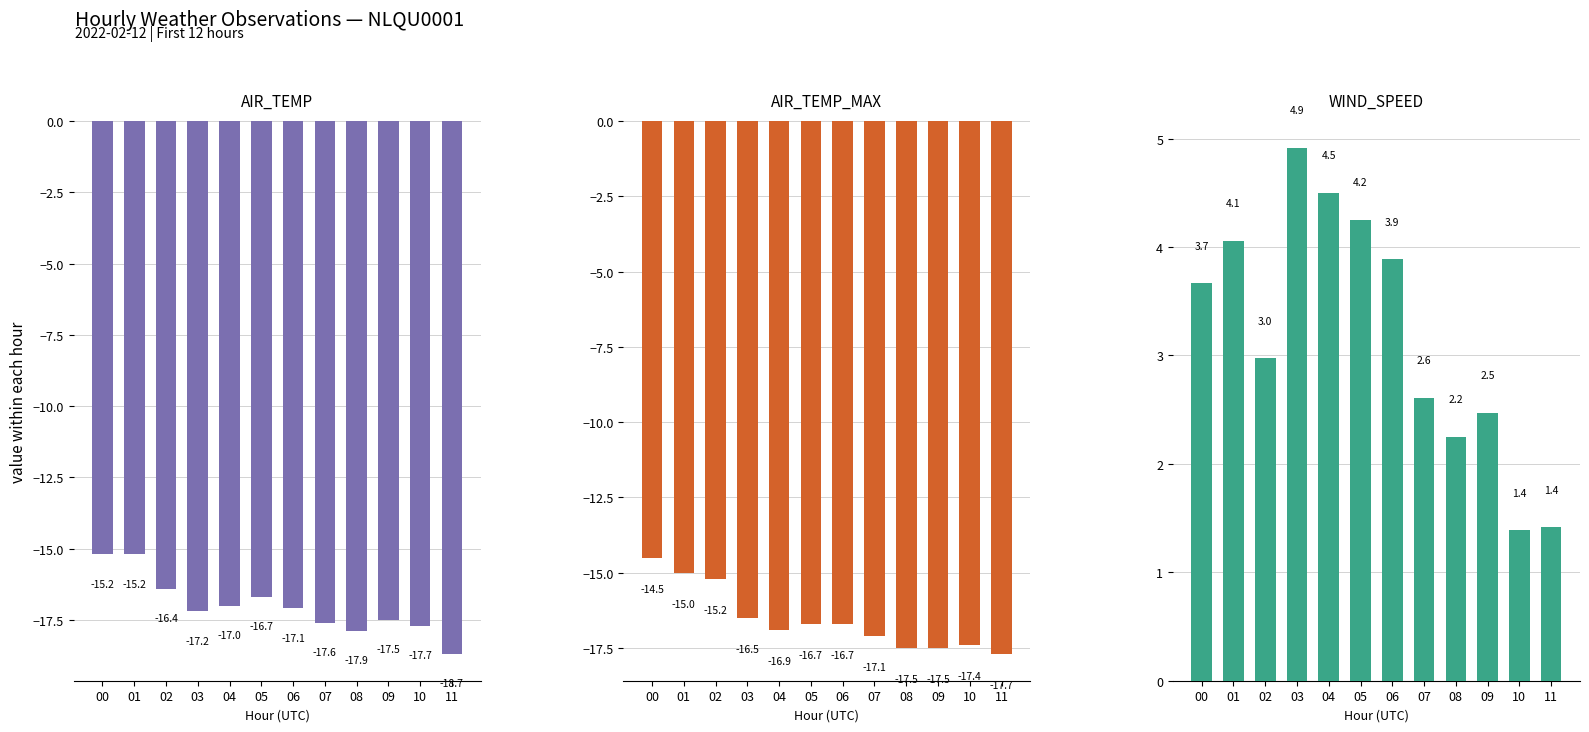

What is the sum of all AIR_TEMP_MAX values?

-198.7